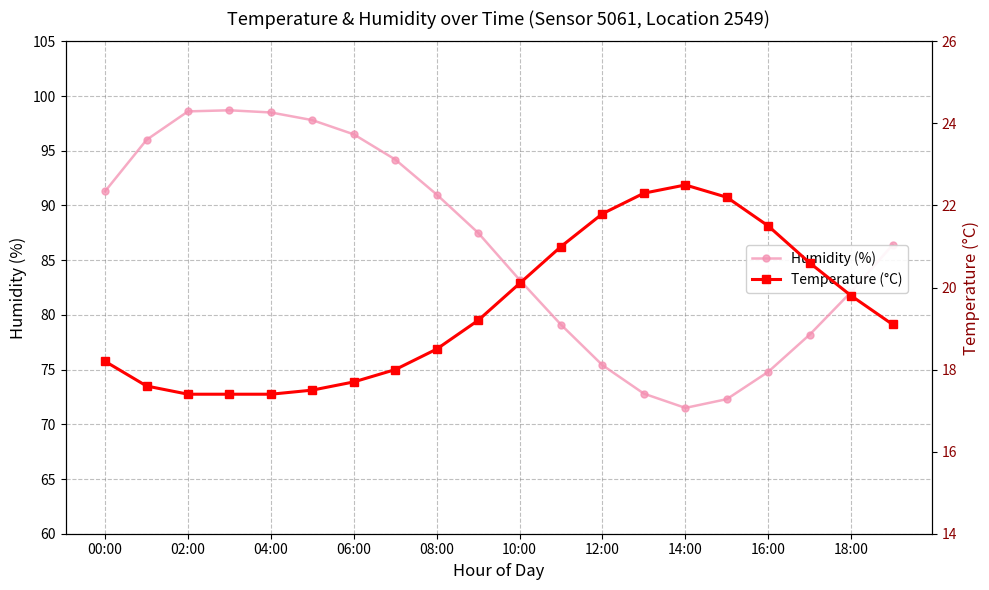

What value does the Temperature (°C) series have at 17?

20.6